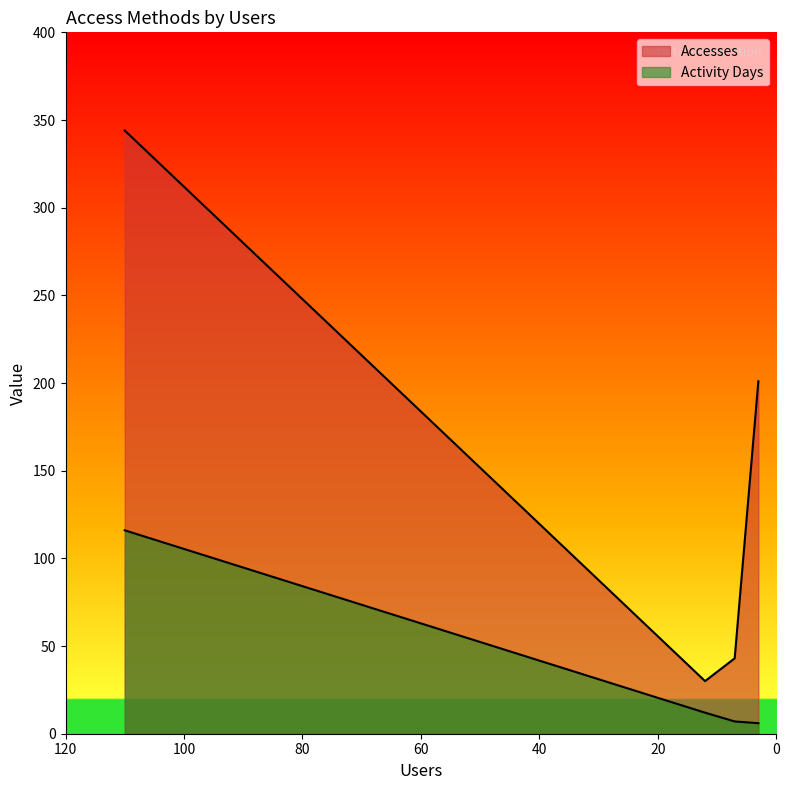

At which label does Accesses first exceed 201?

110